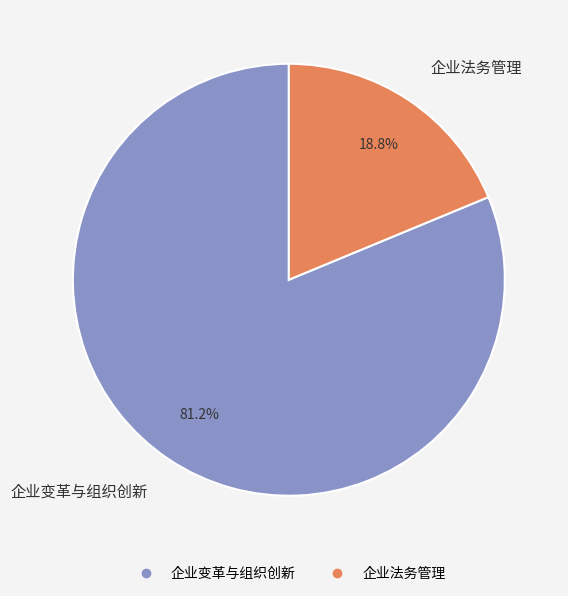

Which has a higher value, 企业法务管理 or 企业变革与组织创新?

企业变革与组织创新